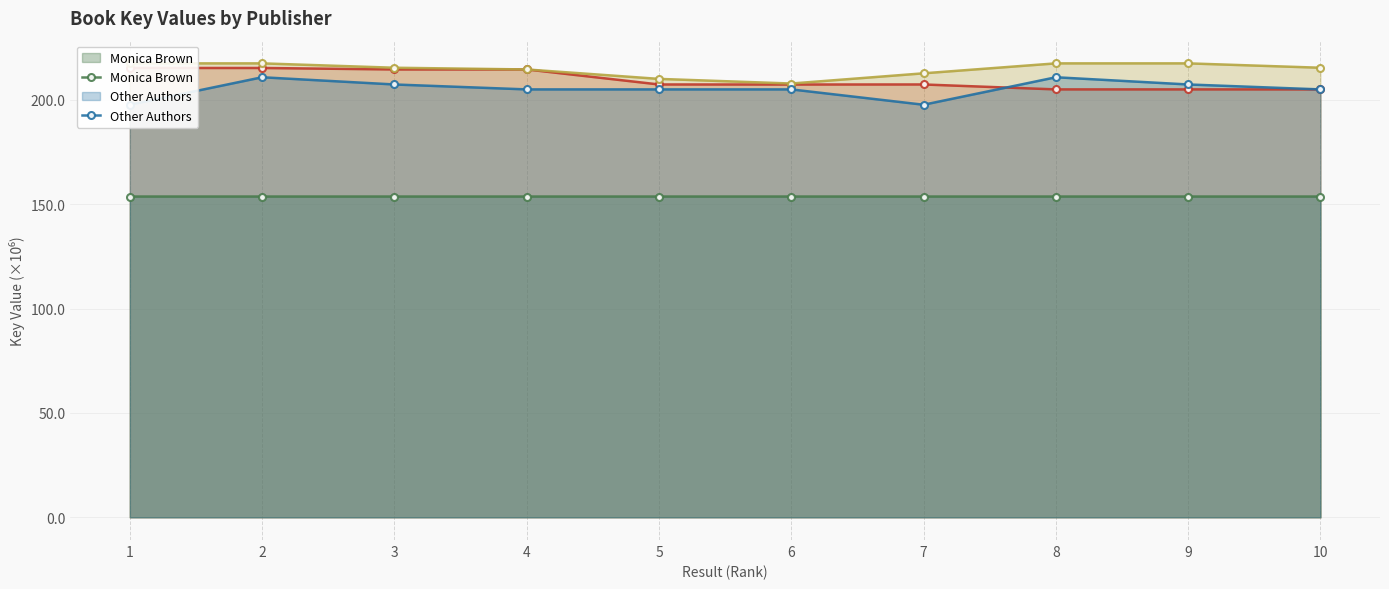

True or false: Other Authors has a value of 316.0 at 10.

False